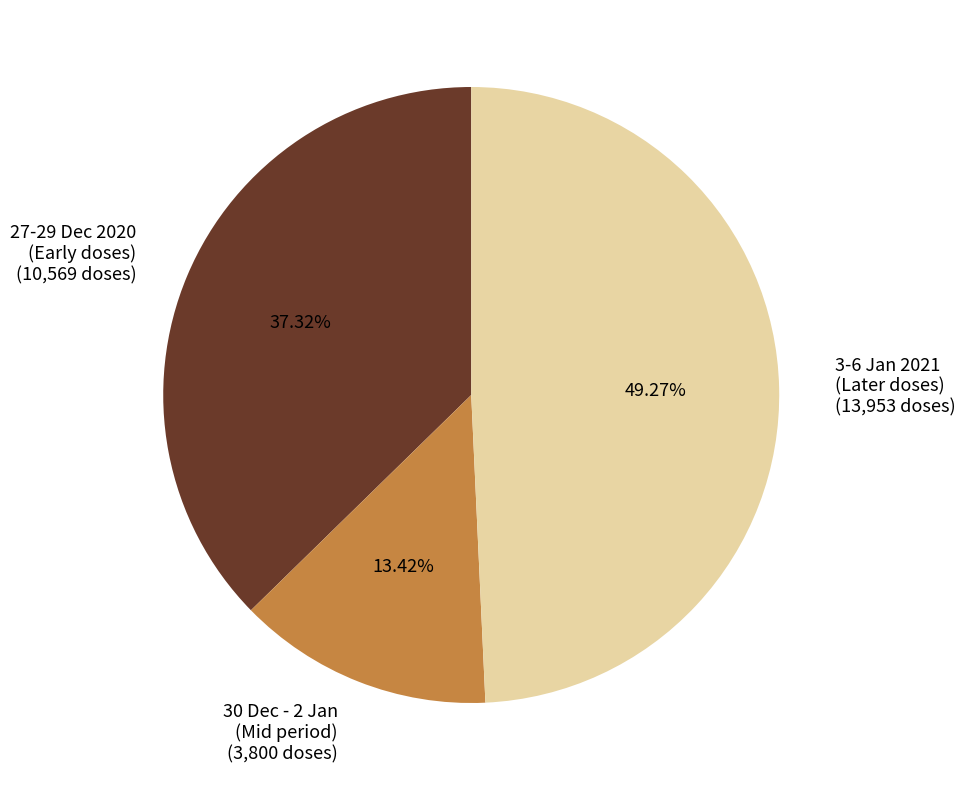

Is the sum of 30 Dec - 2 Jan (Mid period) (3,800 doses) and 27-29 Dec 2020 (Early doses) (10,569 doses) greater than half?

Yes